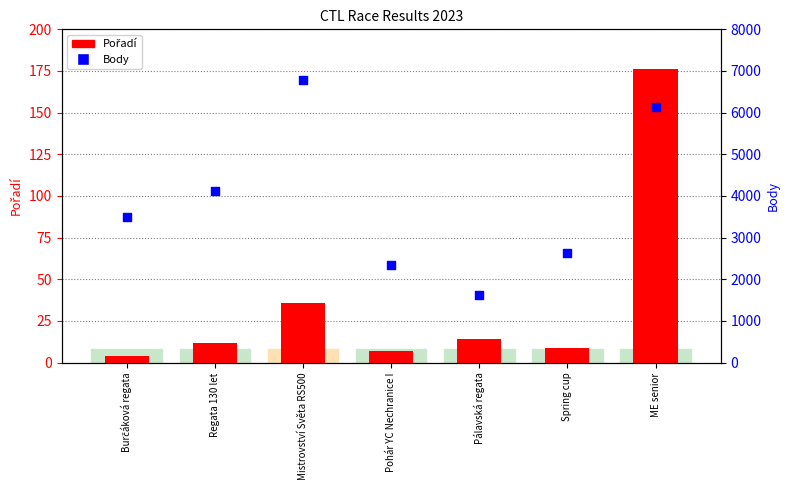

What is the total value across all series at Spring cup?

2649